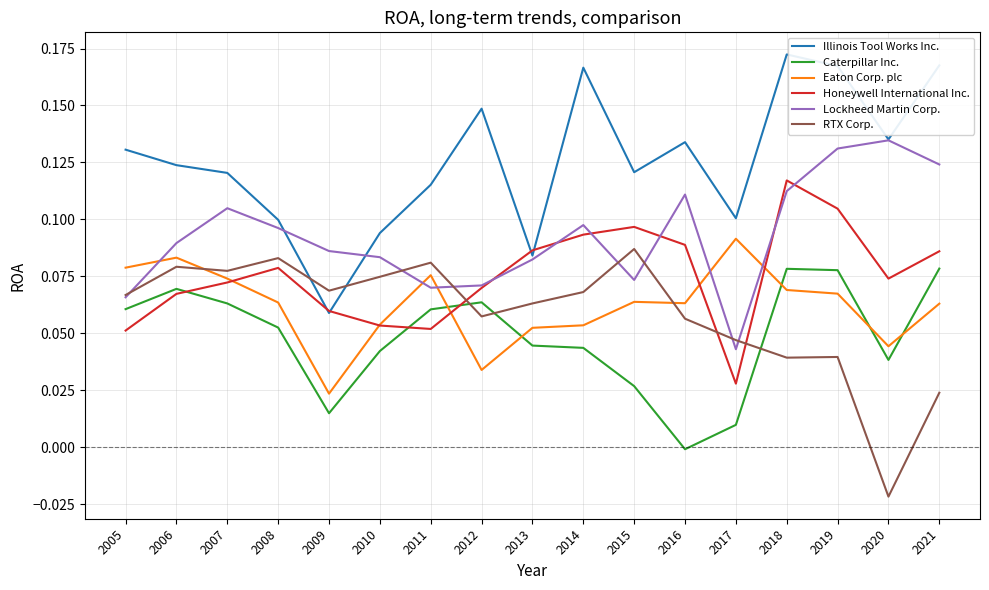

At which category does Caterpillar Inc. reach its first local peak?

2006